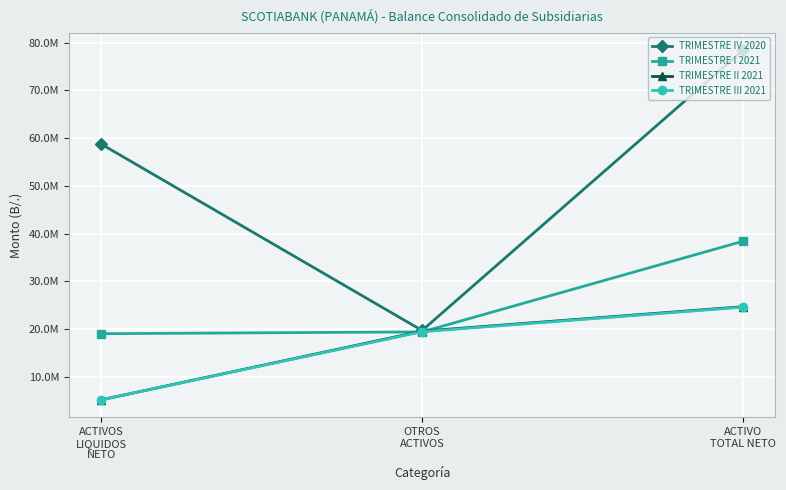

What is the difference between the TRIMESTRE I 2021 values at ACTIVOS
LIQUIDOS
NETO and OTROS
ACTIVOS?

379884.5